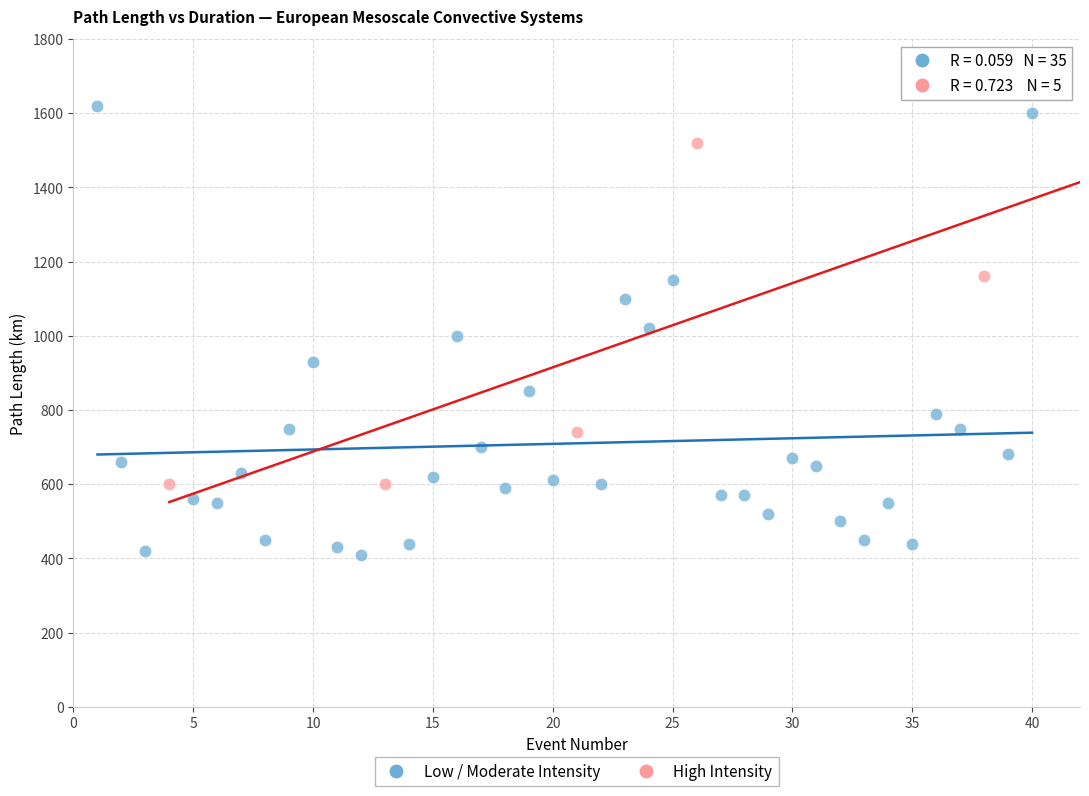

Which series reaches the maximum Y coordinate?

Low / Moderate Intensity